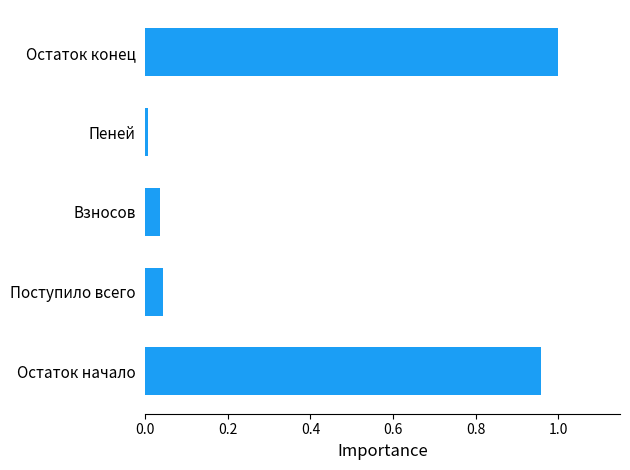

The chart shows a value of 0.1 at Поступило всего. True or false?

False